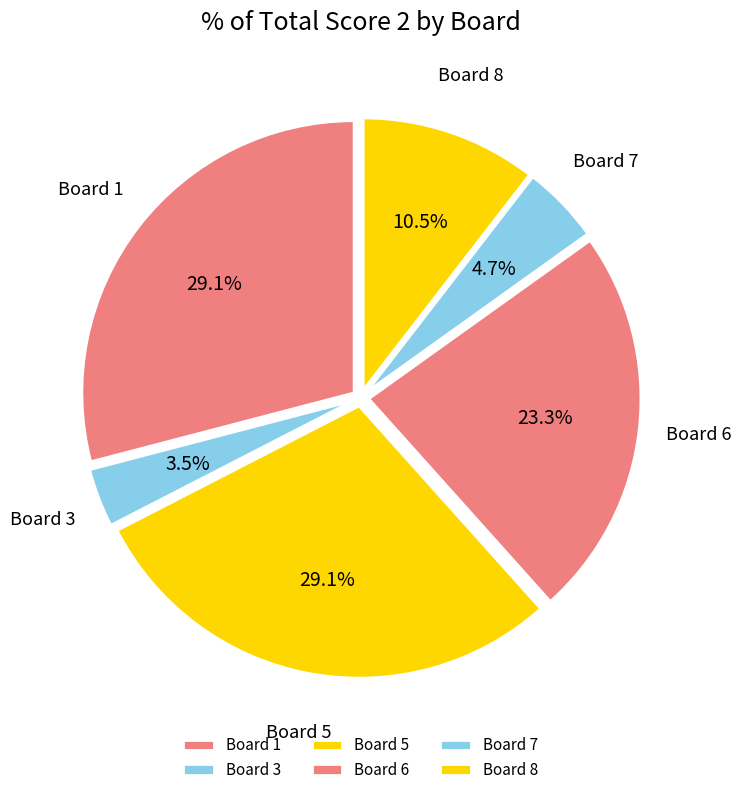

How many segments does this pie chart have?

6